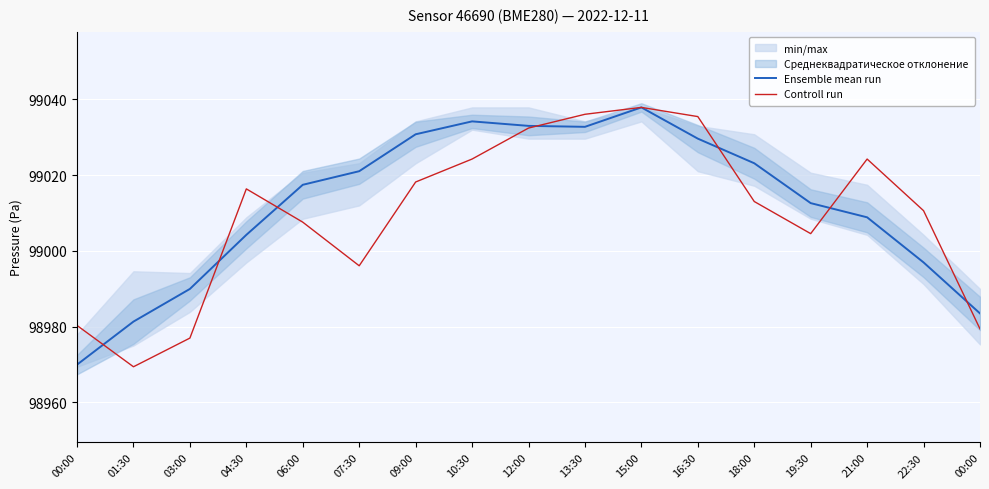

How many data points in Ensemble mean run are less than 99017?

8